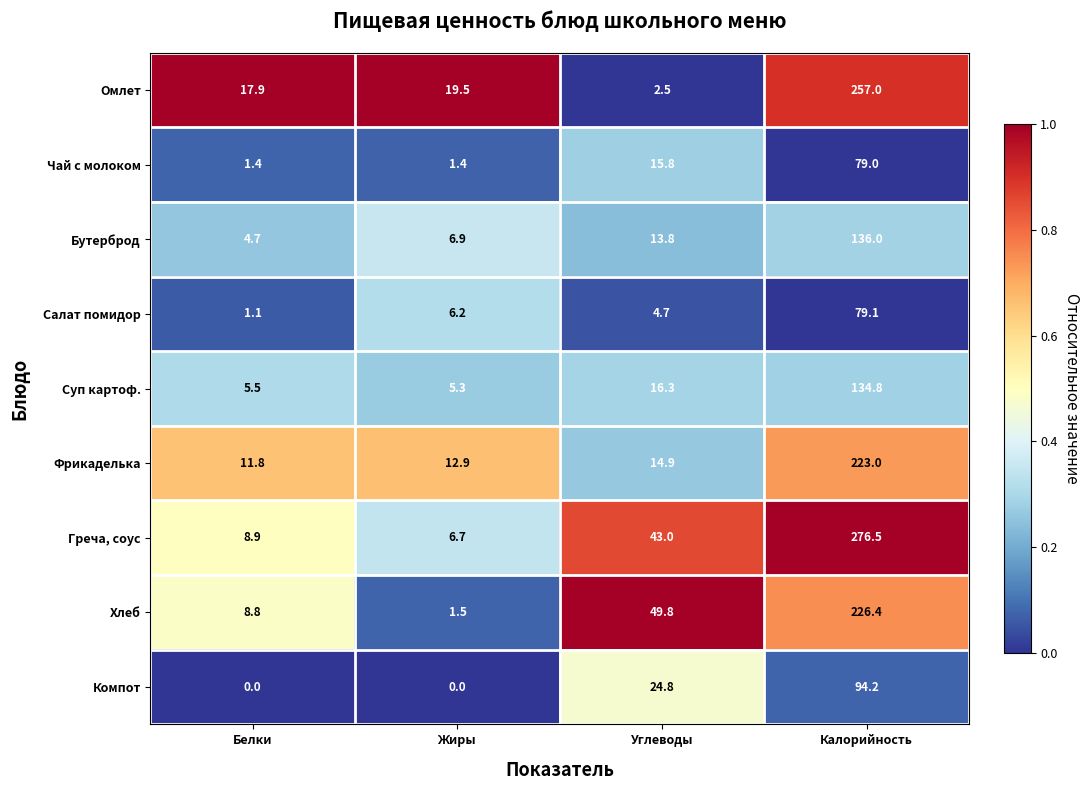

Is the value of Греча, соус at Калорийность greater than the value of Бутерброд at Белки?

Yes